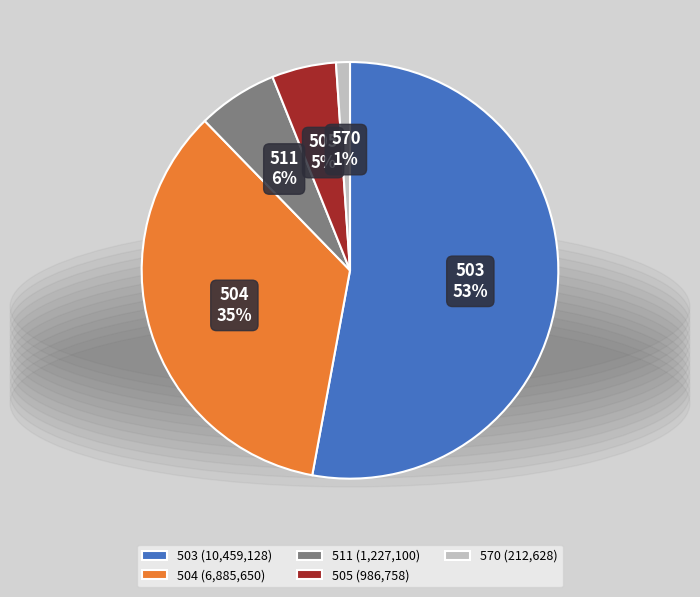

To the nearest percent, what is the combined percentage of 503 and 570?

54%